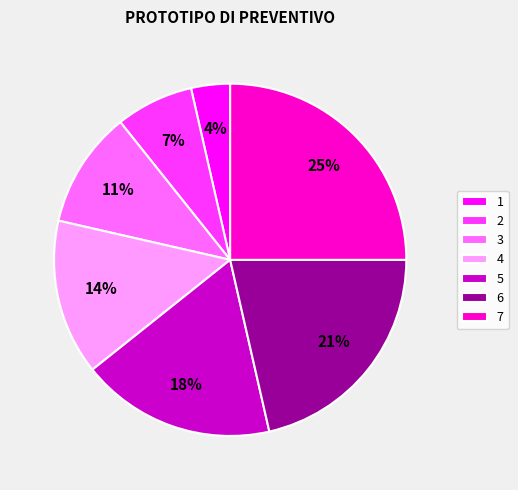

To the nearest percent, what is the average slice percentage?

14%